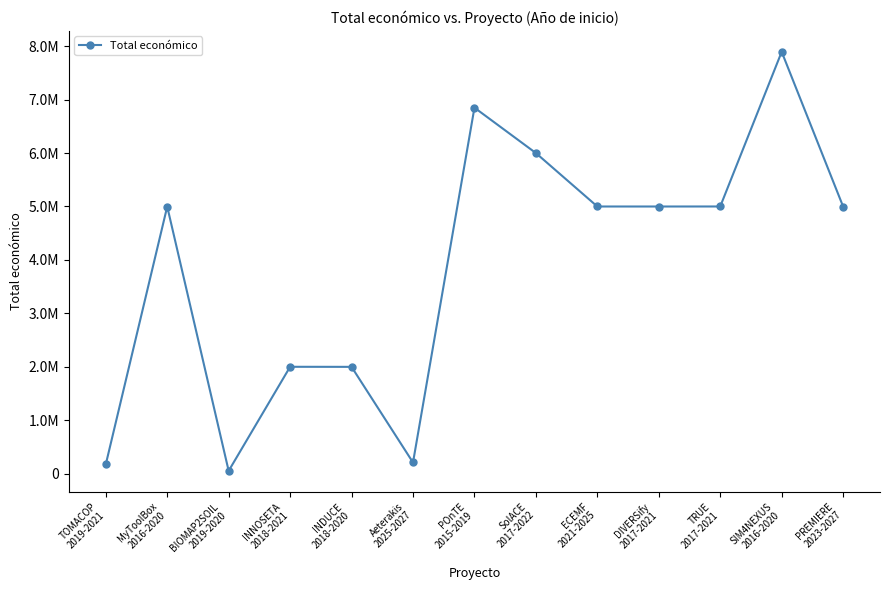

Does the chart have visible grid lines?

No